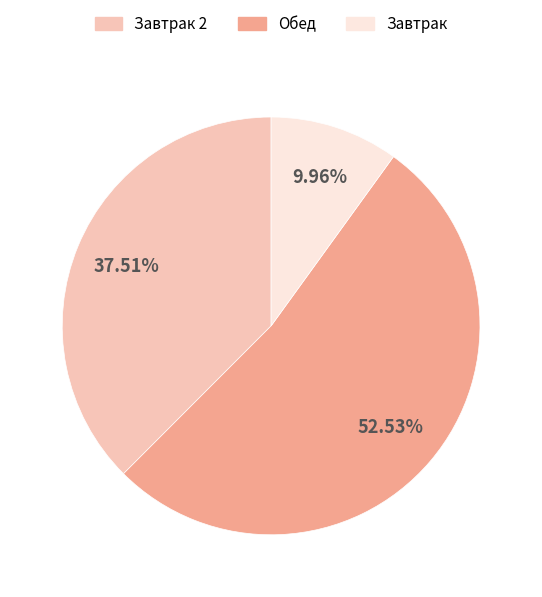

How many segments does this pie chart have?

3